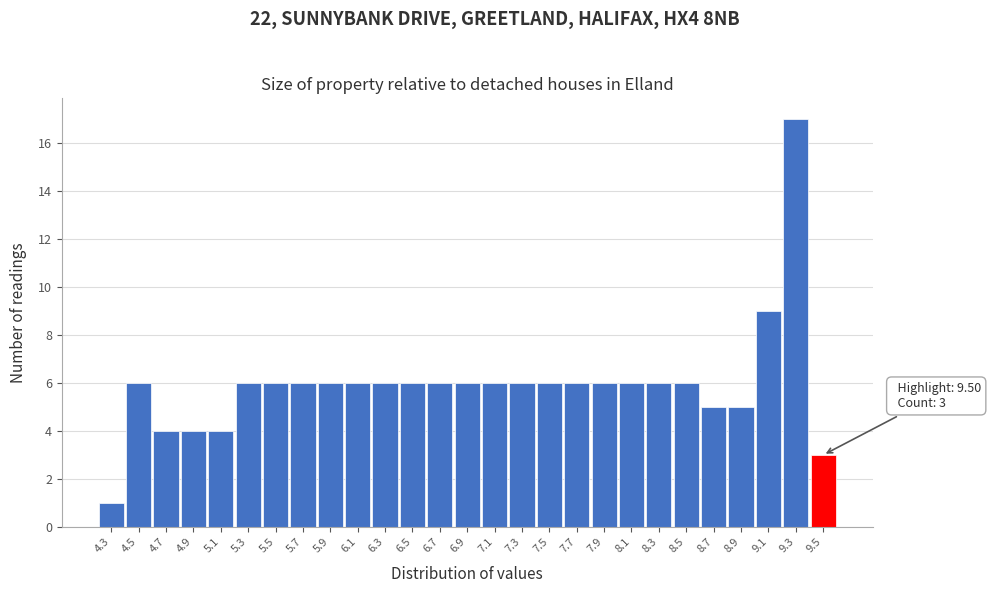

Over which range of the x-axis is the bar tallest?

9.2 to 9.4